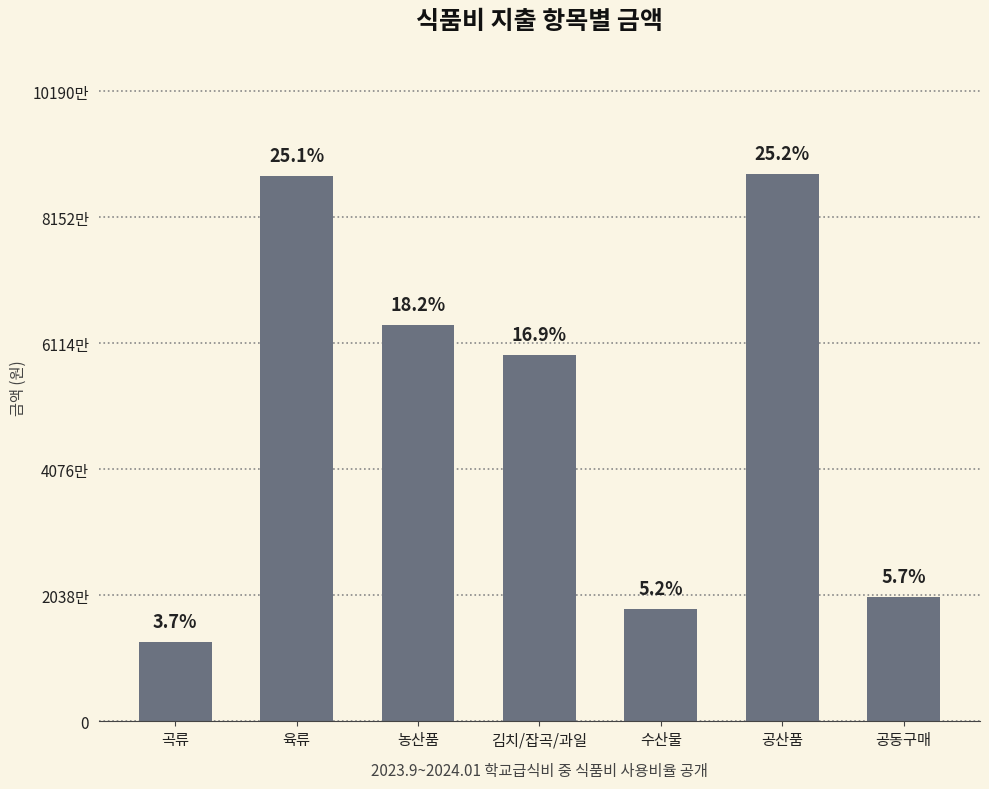

What is the value of the 4th bar from the left?

59235320